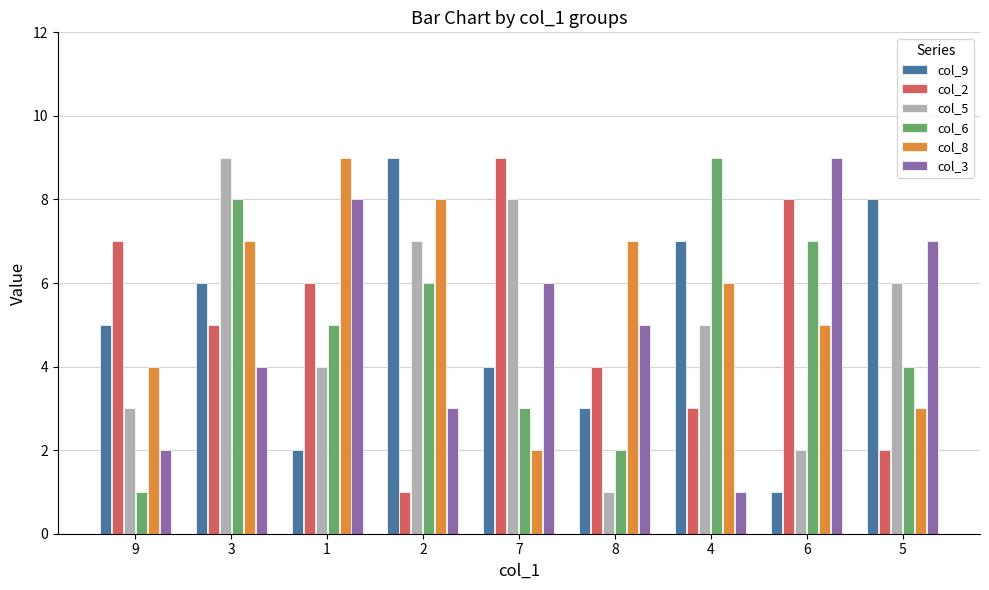

Reading left to right, extract all data points from this chart.

col_9: 5	6	2	9	4	3	7	1	8
col_2: 7	5	6	1	9	4	3	8	2
col_5: 3	9	4	7	8	1	5	2	6
col_6: 1	8	5	6	3	2	9	7	4
col_8: 4	7	9	8	2	7	6	5	3
col_3: 2	4	8	3	6	5	1	9	7